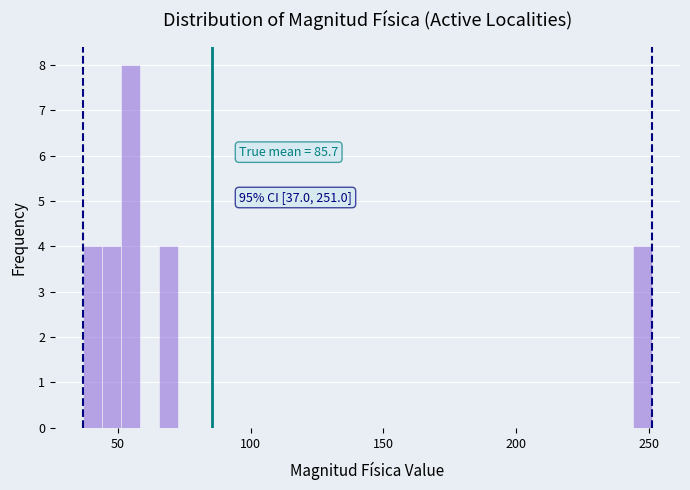

Read against the x-axis, roughly where is the centre of the tallest bar?

55